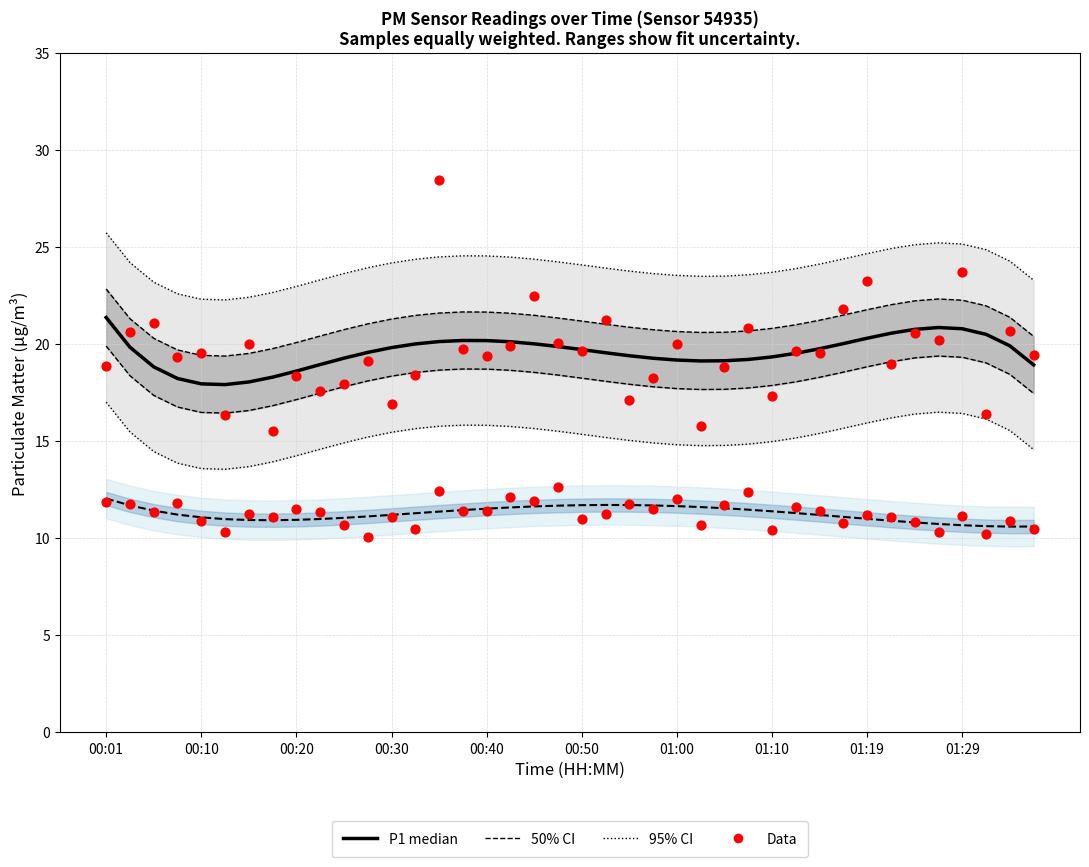

Which series contains the lowest Y value?

P2 Data